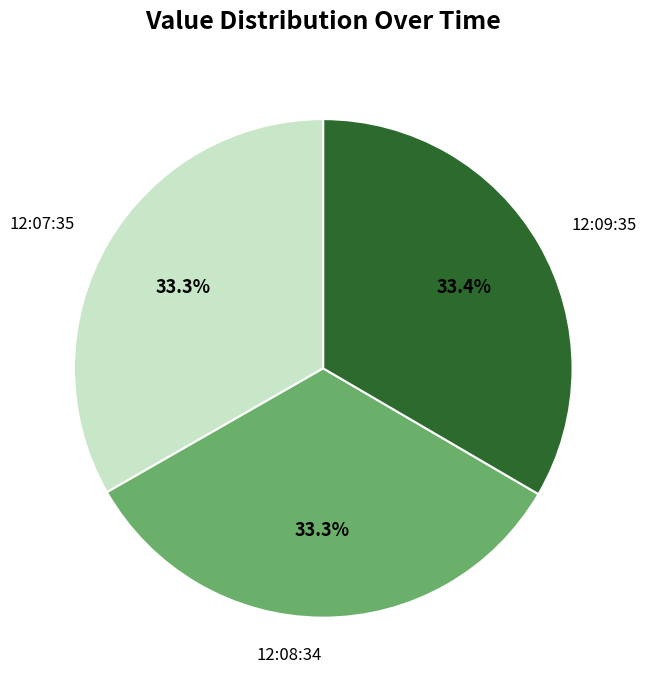

Do 12:08:34 and 12:07:35 together represent more than half of the pie?

Yes